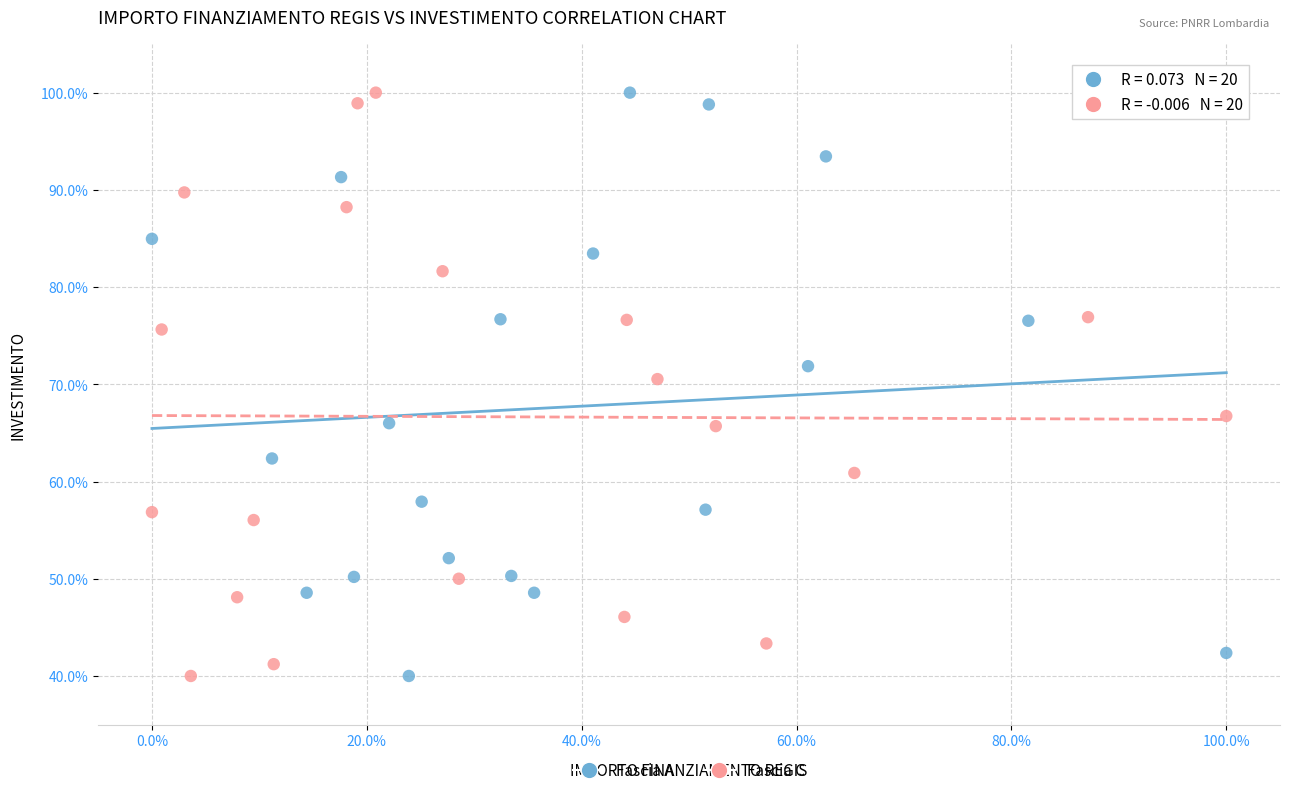

What are all the series names shown in the legend?

Fascia A, Fascia C